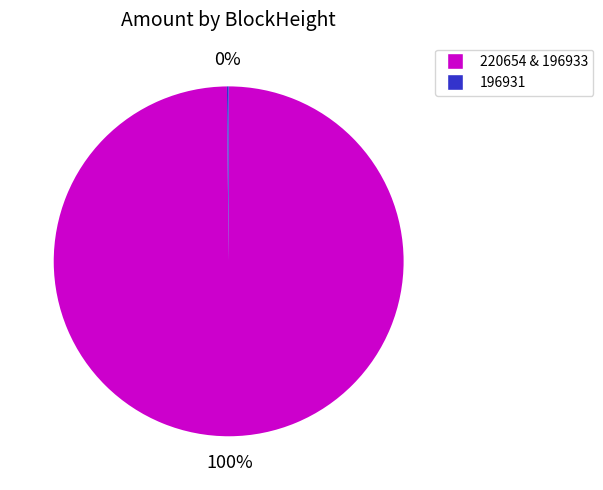

To the nearest percent, what is the difference between the largest and smallest slice percentages?

100%